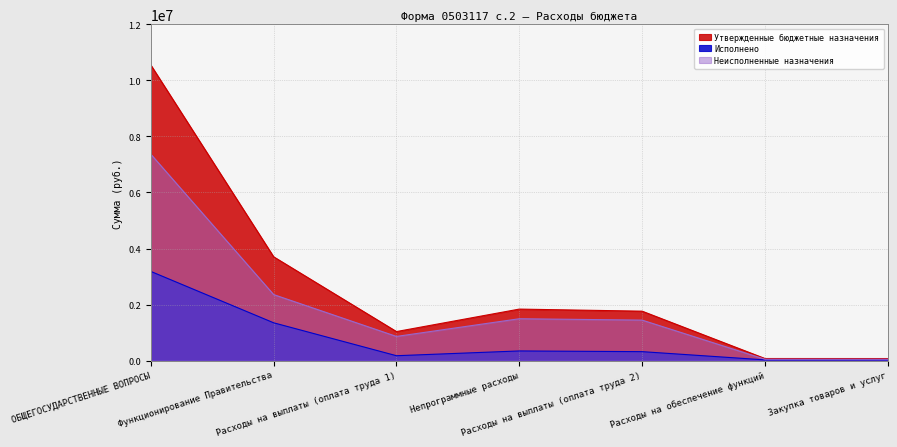

List the series in order of their peak value, lowest first.

Исполнено, Неисполненные назначения, Утвержденные бюджетные назначения